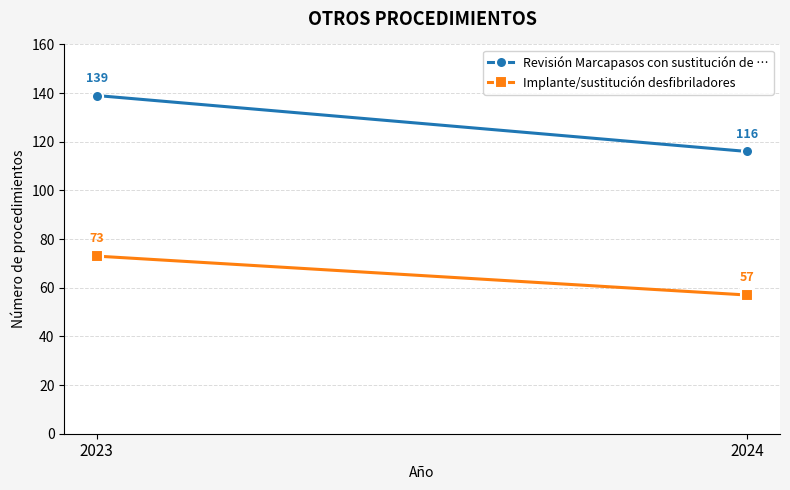

Rank the categories by Implante/sustitución desfibriladores value from lowest to highest.

2024, 2023